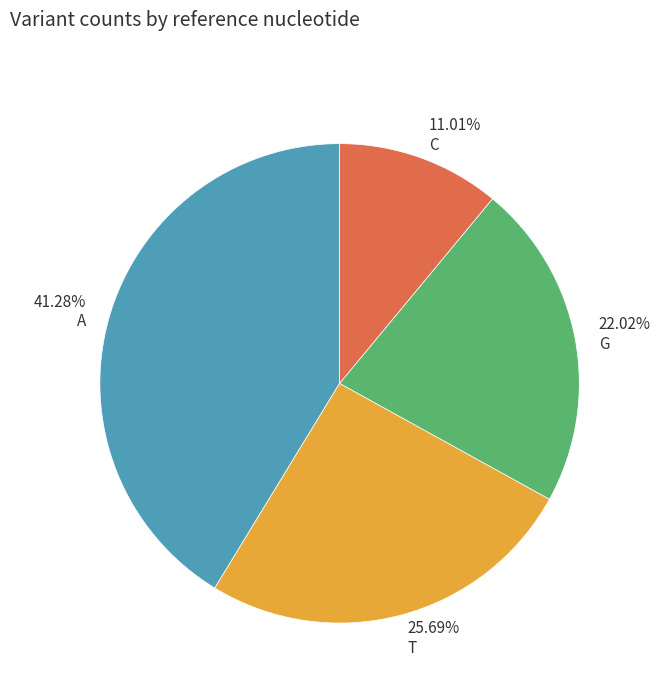

What is the total percentage of G and A?

63.3%